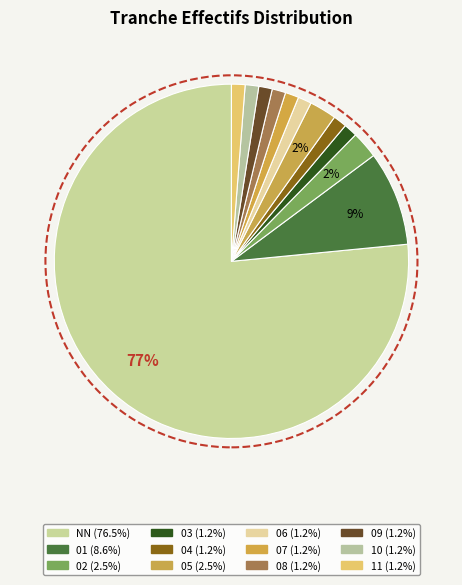

To the nearest percent, what is the average slice percentage?

8%